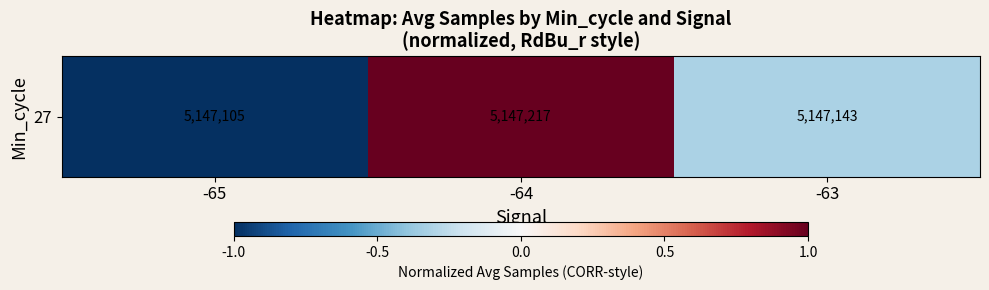

How many positive values are there?

1